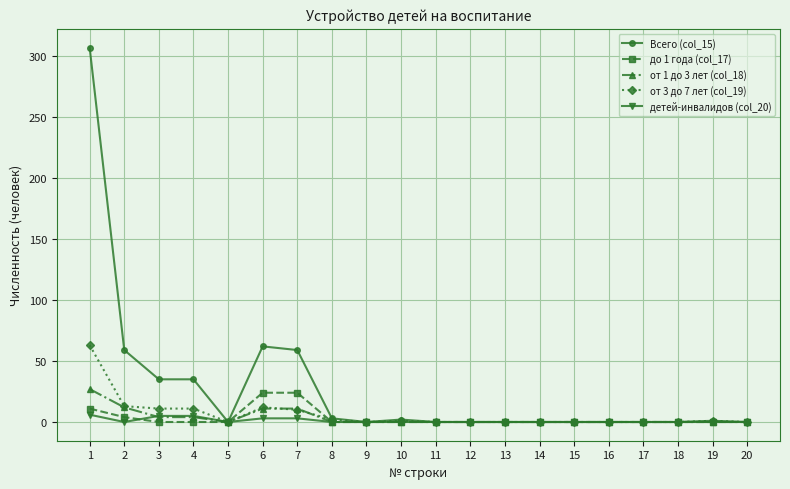

Which series has the largest total across all categories?

Всего (col_15)